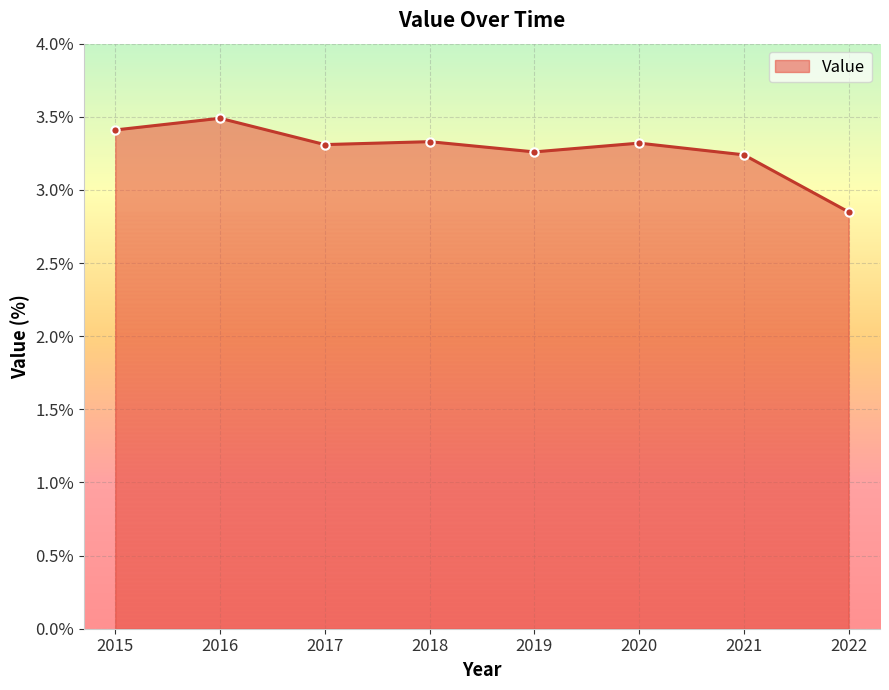

Between 2020 and 2016, which is larger?

2016